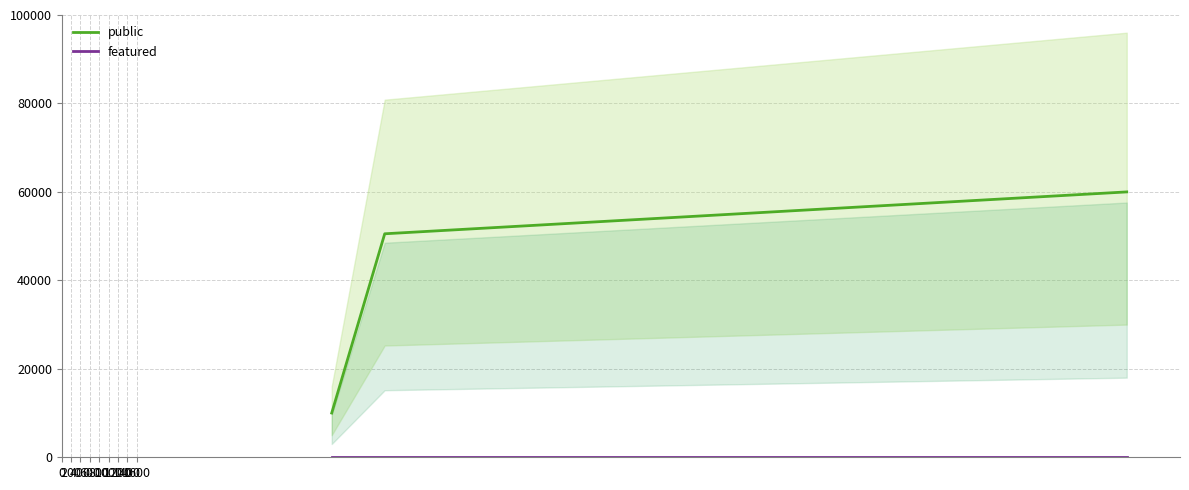

At which label does public first exceed 55266?

1600